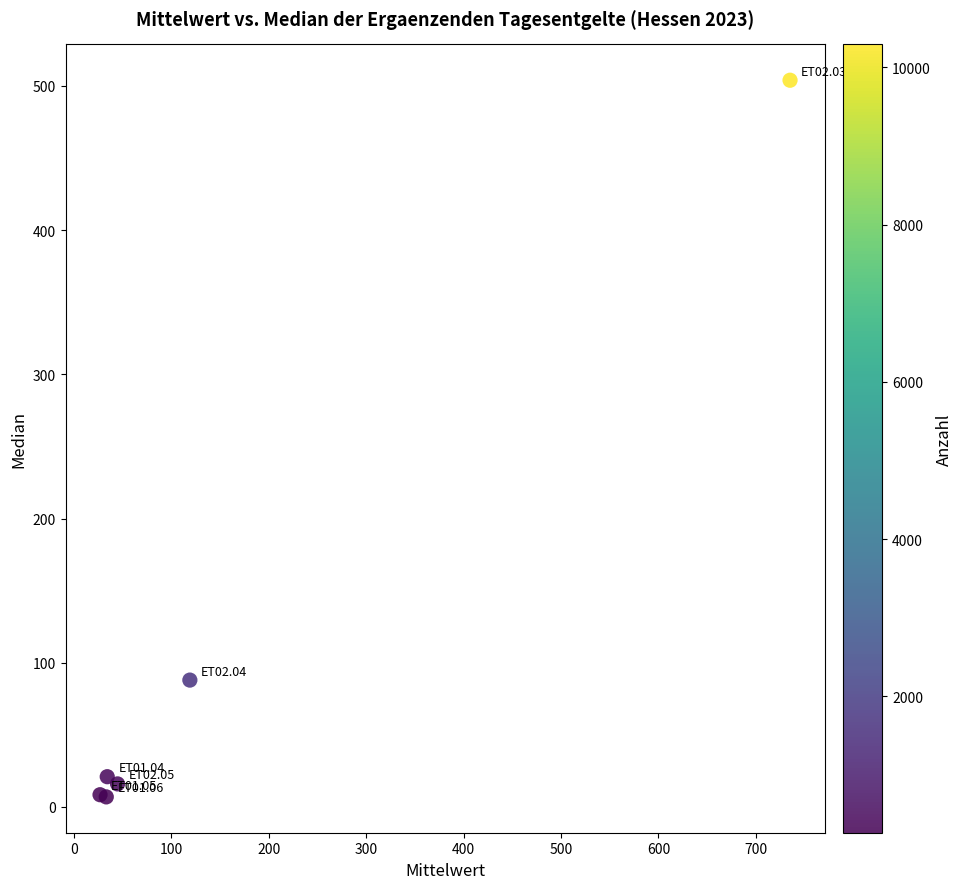

What Y value in the scatter plot is closest to 255?

88.0